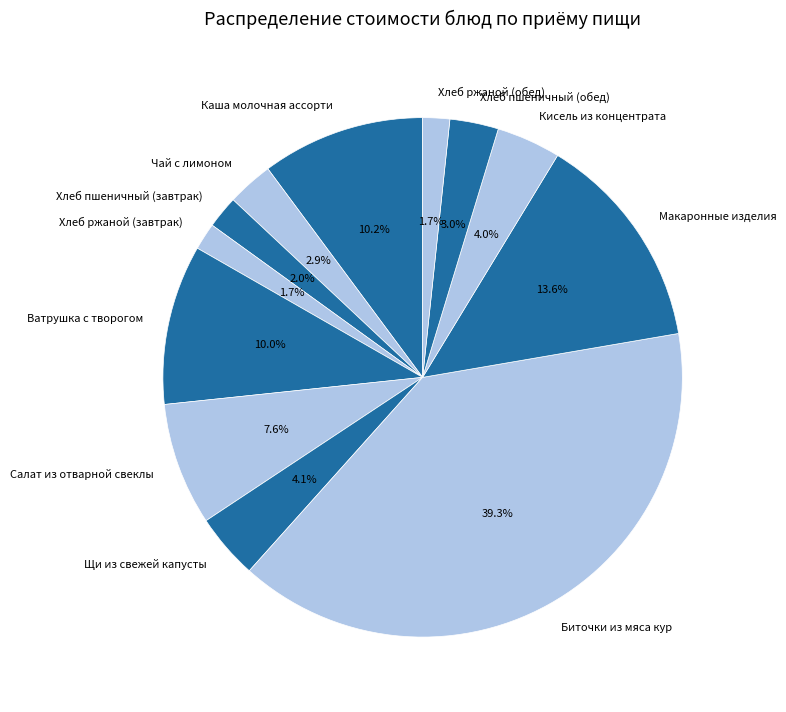

What percentage is NOT represented by Хлеб ржаной (завтрак)?

98.3%